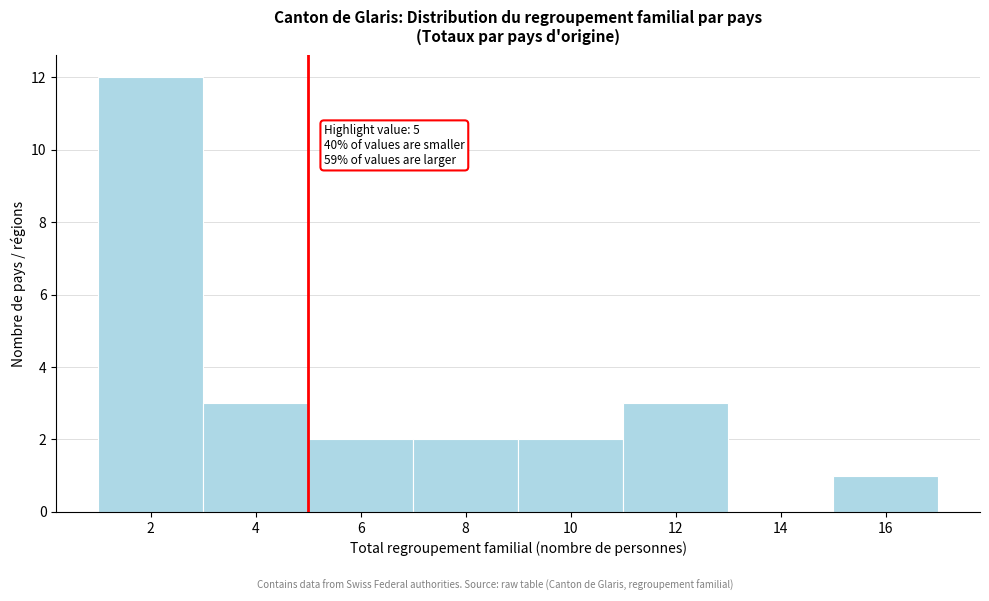

Over which range of the x-axis is the bar tallest?

1 to 3